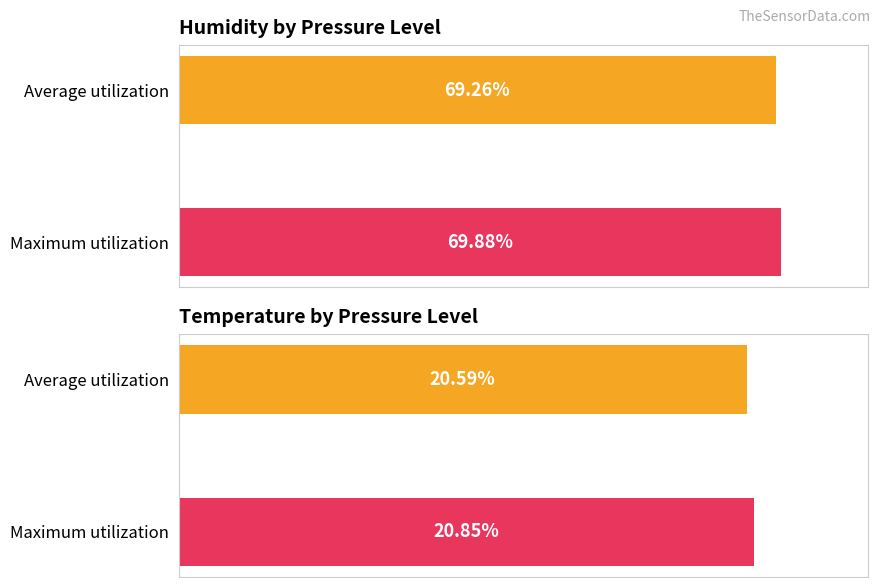

Rank the series by their maximum value, from highest to lowest.

Maximum utilization, Average utilization